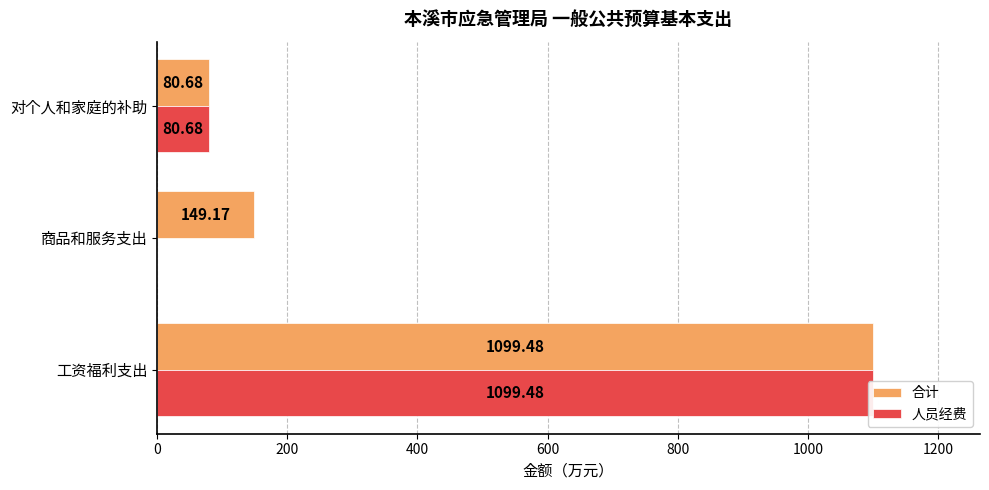

Reading left to right, transcribe all the data shown in this chart.

合计: 1099.5	149.2	80.7
人员经费: 1099.5	0.0	80.7